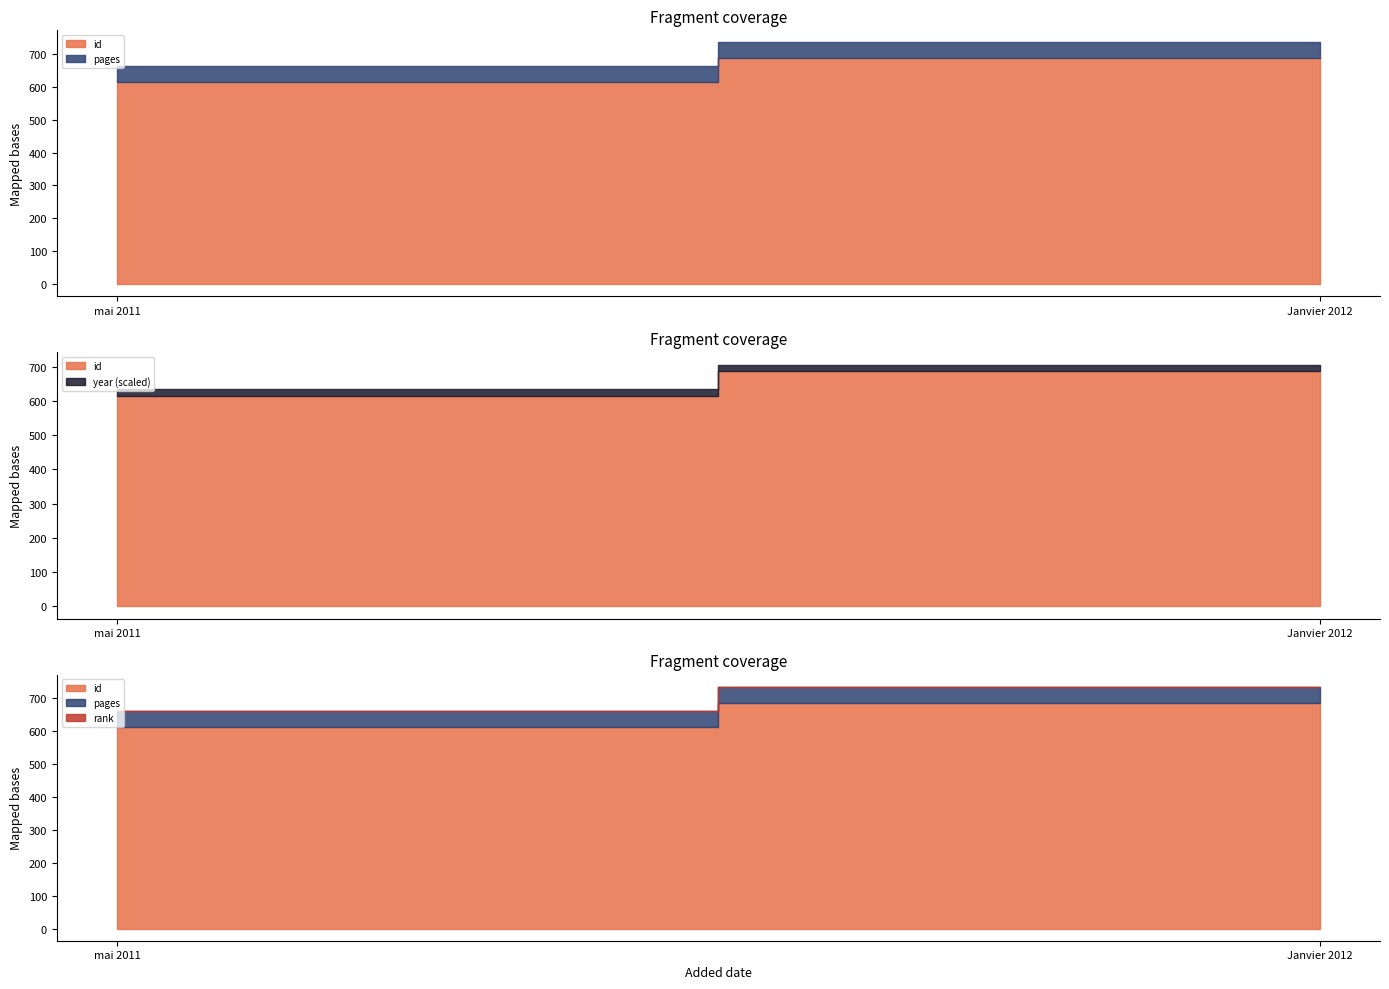

What is the label of the 2nd point from the left?

Janvier 2012